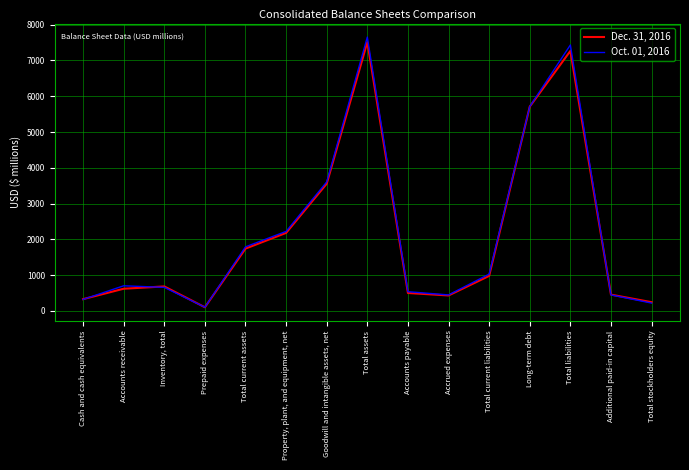

Rank the categories by Dec. 31, 2016 value from lowest to highest.

Prepaid expenses, Total stockholders equity, Cash and cash equivalents, Accrued expenses, Additional paid-in capital, Accounts payable, Accounts receivable, Inventory, total, Total current liabilities, Total current assets, Property, plant, and equipment, net, Goodwill and intangible assets, net, Long-term debt, Total liabilities, Total assets